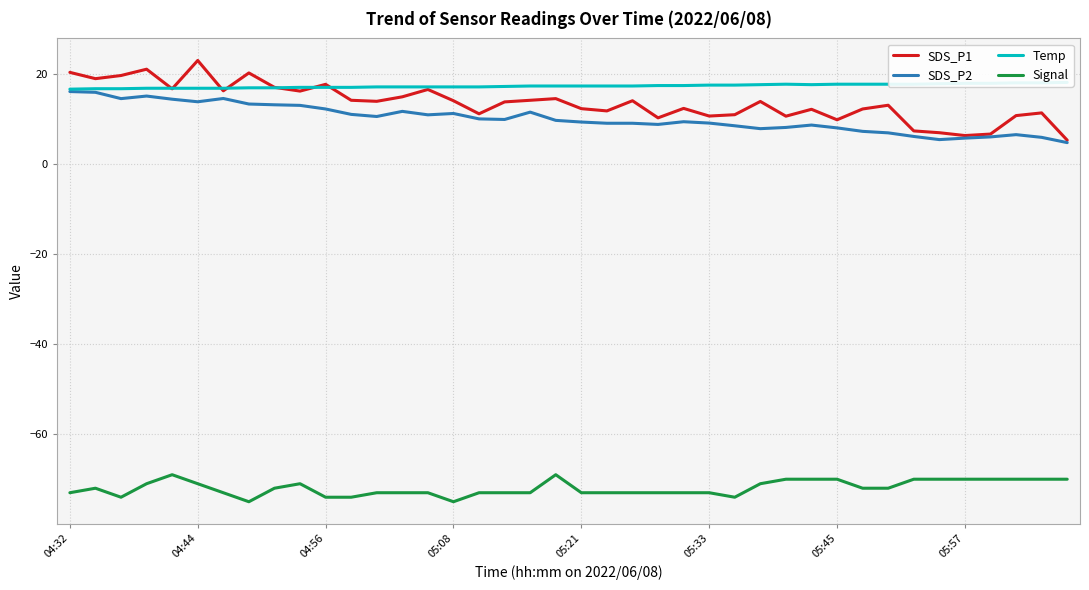

What are all the series names shown in the legend?

SDS_P1, SDS_P2, Temp, Signal